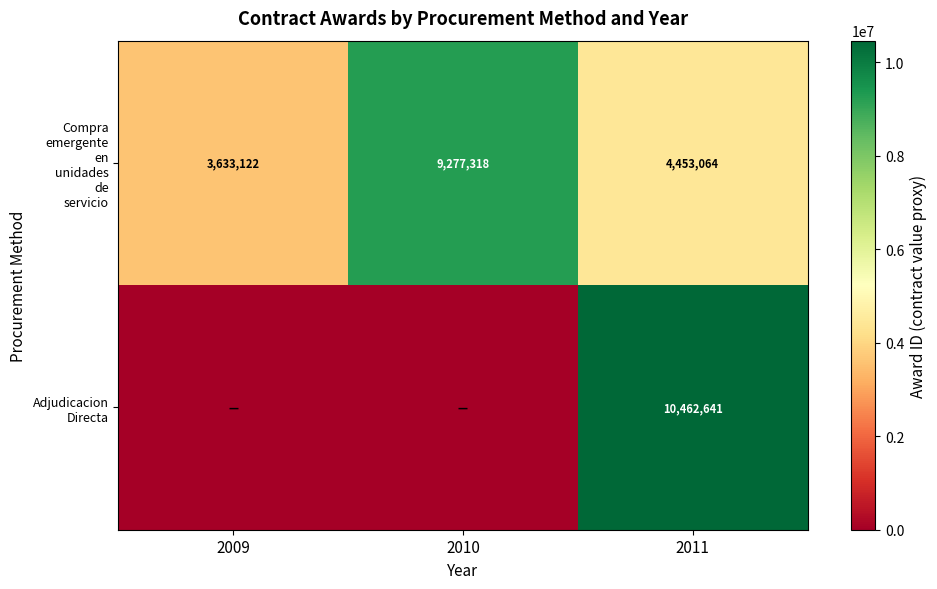

How many distinct data groups are displayed?

2